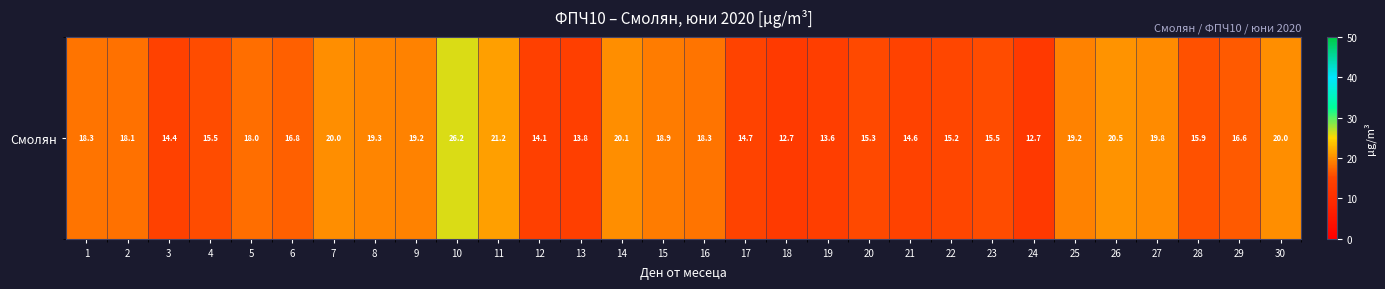

How many series are shown in this chart?

1